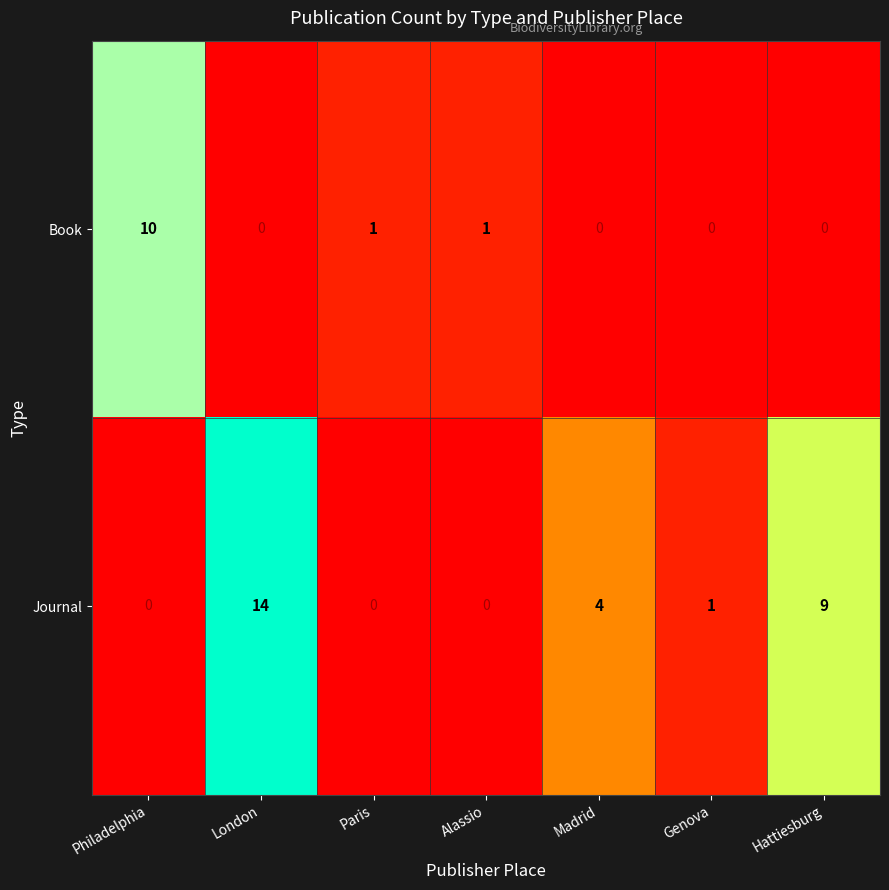

What is the difference between the maximum and minimum values in the Journal series?

14